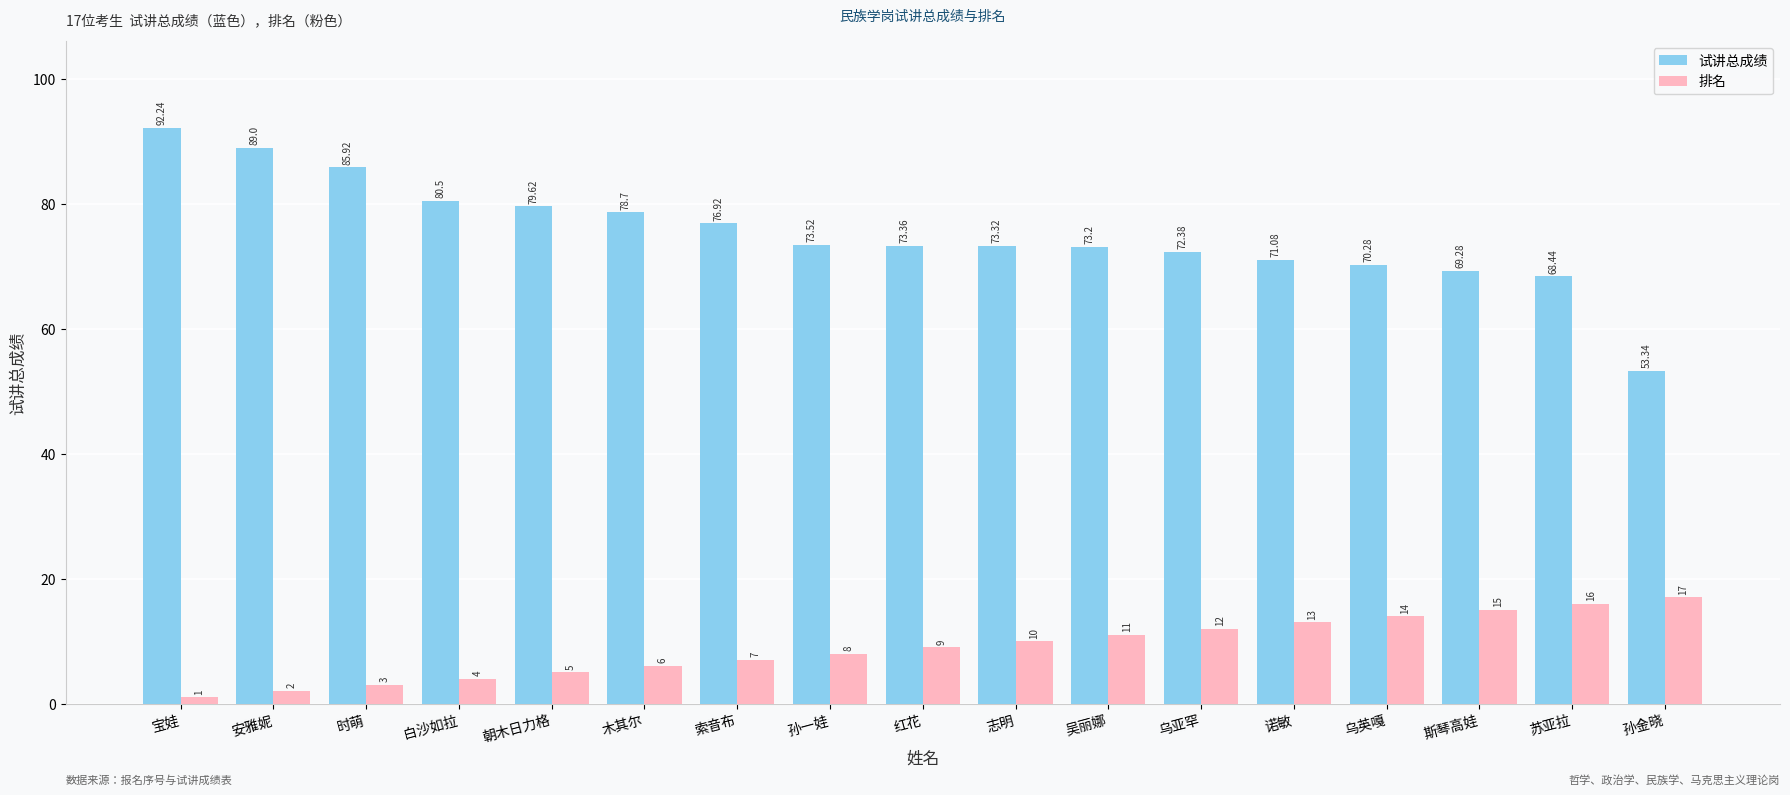

What is the label of the 13th bar from the left?

诺敏